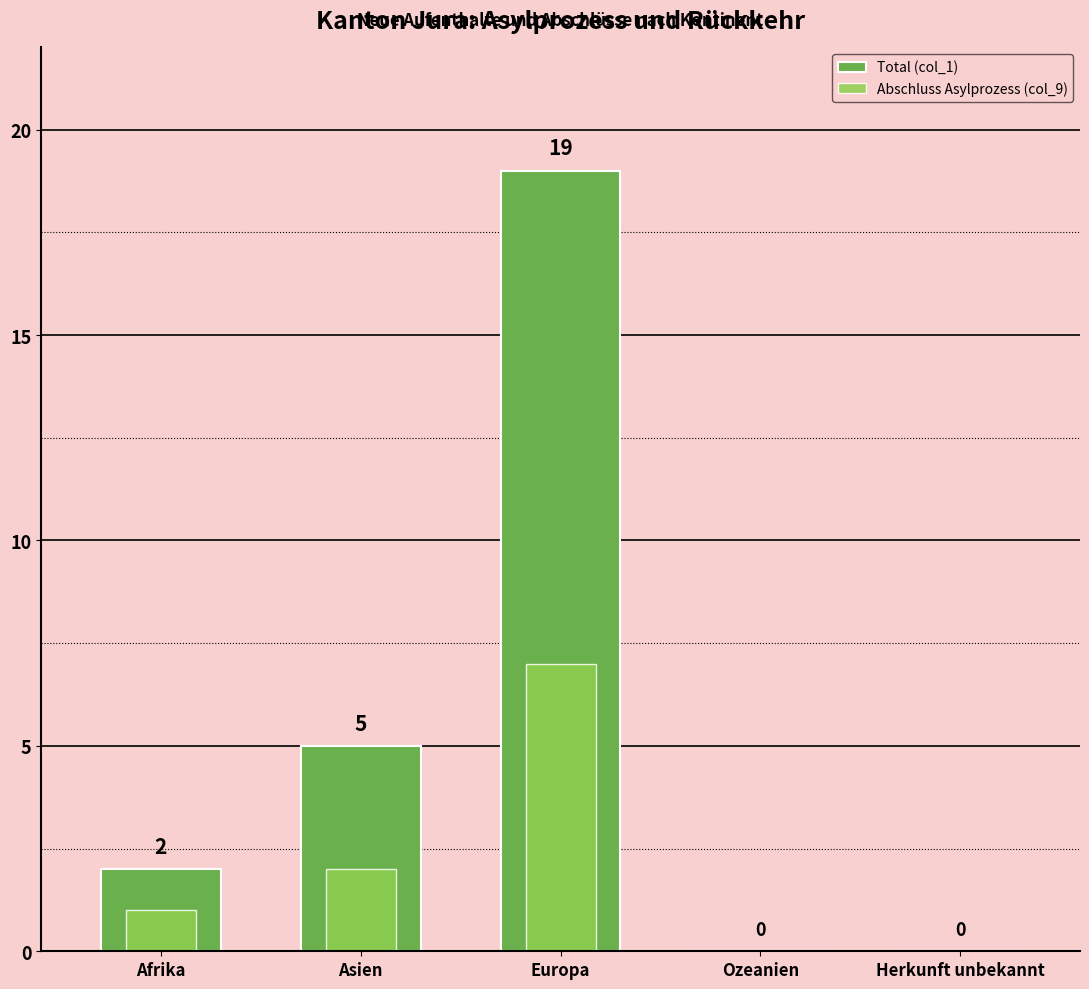

Which series has the largest range (max minus min)?

Total (col_1)